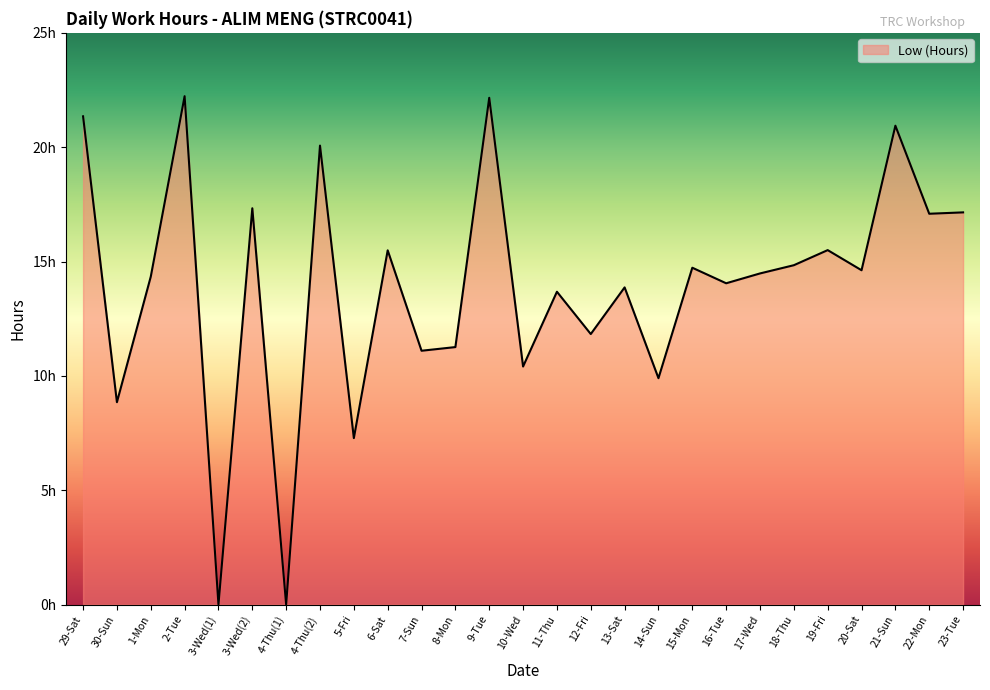

Rank the categories by value from lowest to highest.

3-Wed(1), 4-Thu(1), 5-Fri, 30-Sun, 14-Sun, 10-Wed, 7-Sun, 8-Mon, 12-Fri, 11-Thu, 13-Sat, 16-Tue, 1-Mon, 17-Wed, 20-Sat, 15-Mon, 18-Thu, 6-Sat, 19-Fri, 22-Mon, 23-Tue, 3-Wed(2), 4-Thu(2), 21-Sun, 29-Sat, 9-Tue, 2-Tue